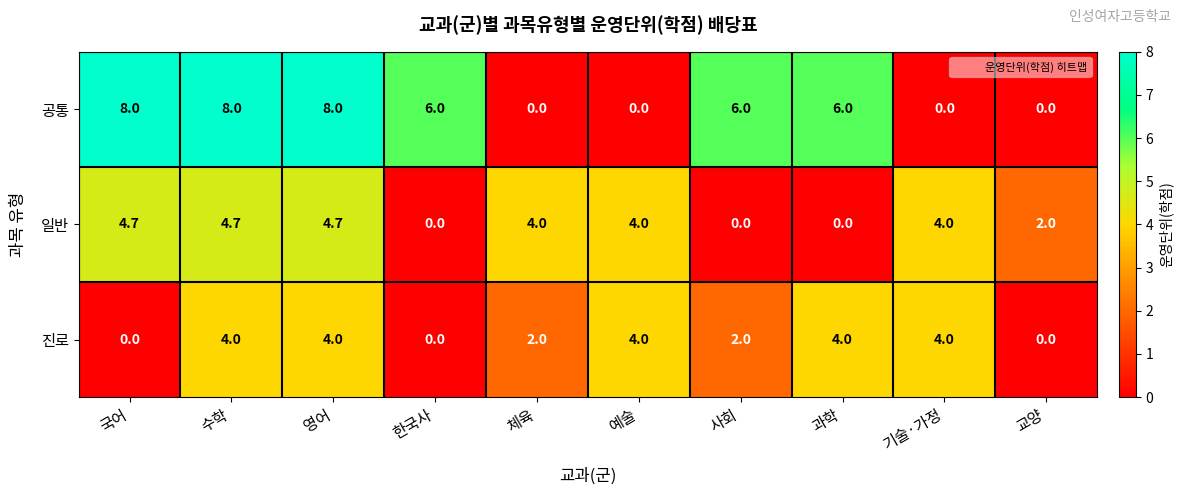

Which series has the widest spread of values?

공통